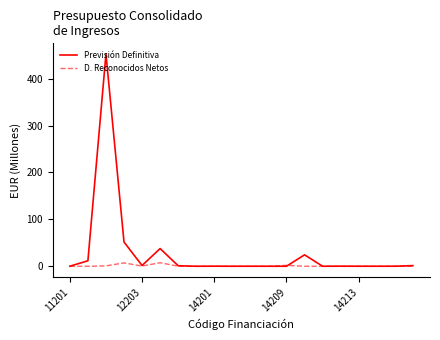

At how many categories does at least one series exceed 398?

1